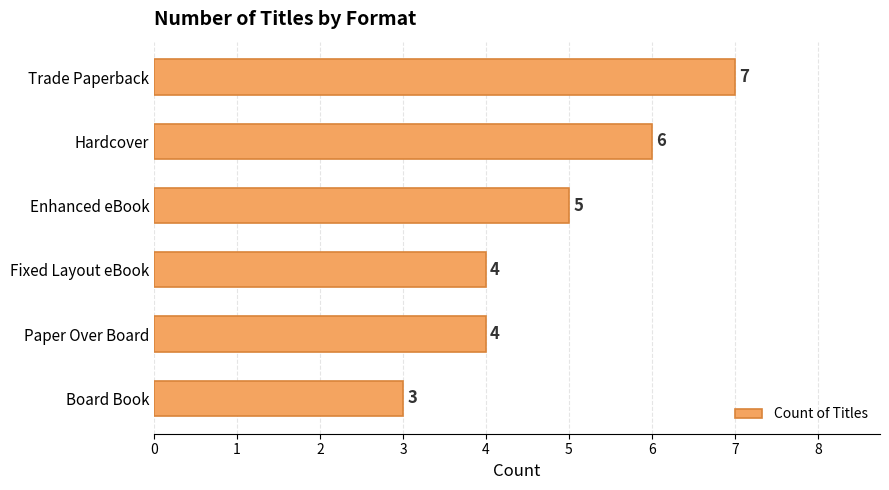

True or false: the data shows 13 at Trade Paperback.

False